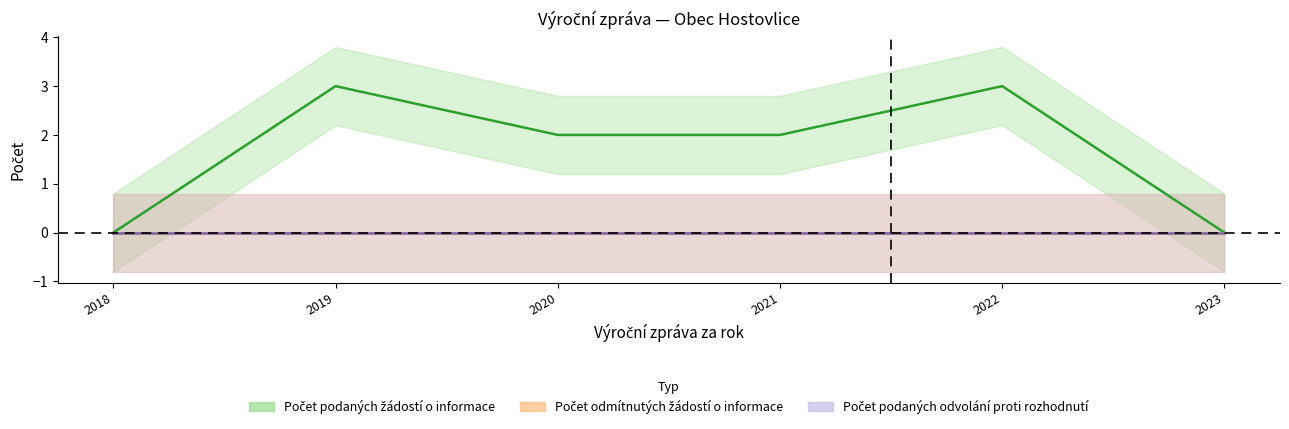

Is the value of Počet odmítnutých žádostí o informace at 2018 greater than the value of Počet podaných odvolání proti rozhodnutí at 2019?

No